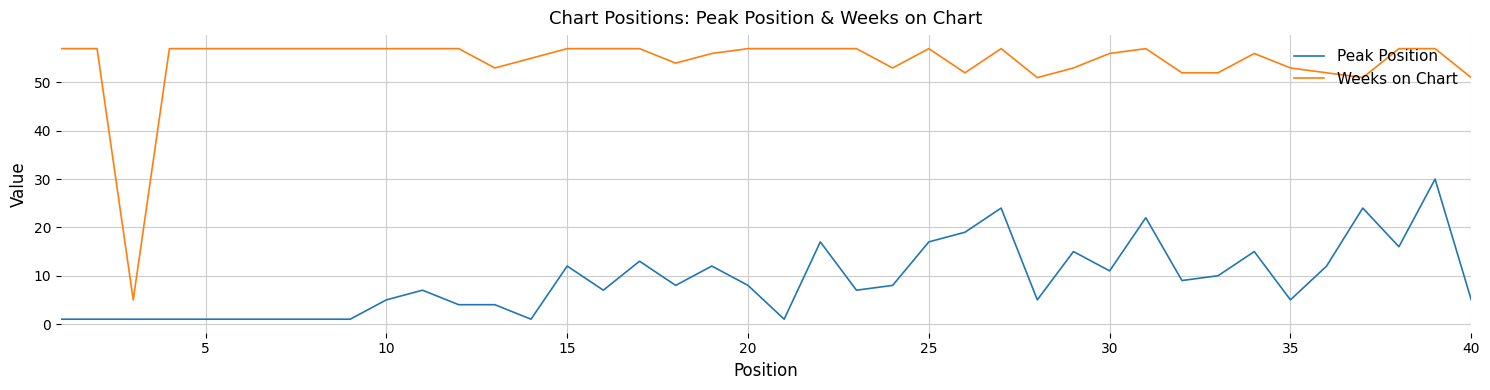

List the series in order of their overall mean, lowest first.

Peak Position, Weeks on Chart